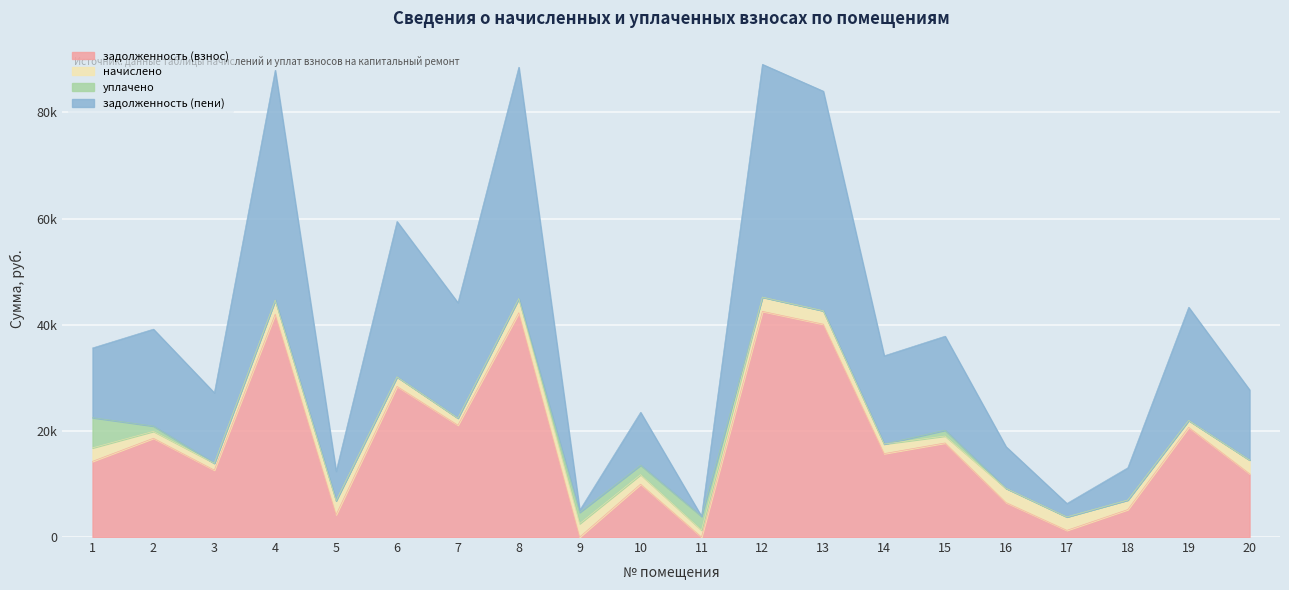

Where is the first local minimum for задолженность (пени)?

3